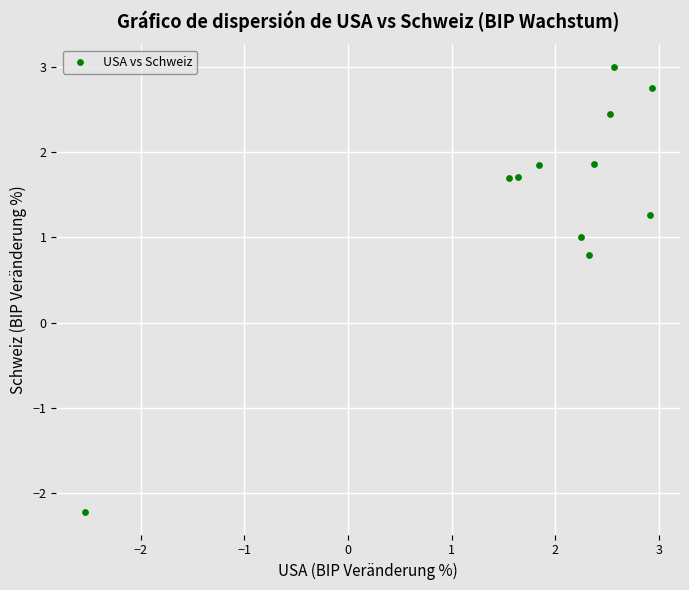

What Y value in the scatter plot is closest to 0?

0.8